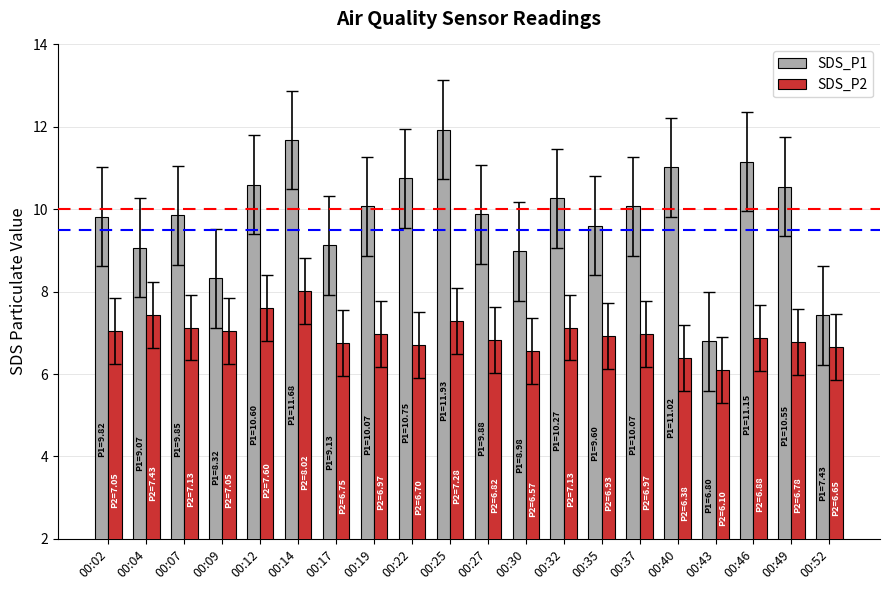

What is the value of the SDS_P1 bar at the 9th from the left?

10.8